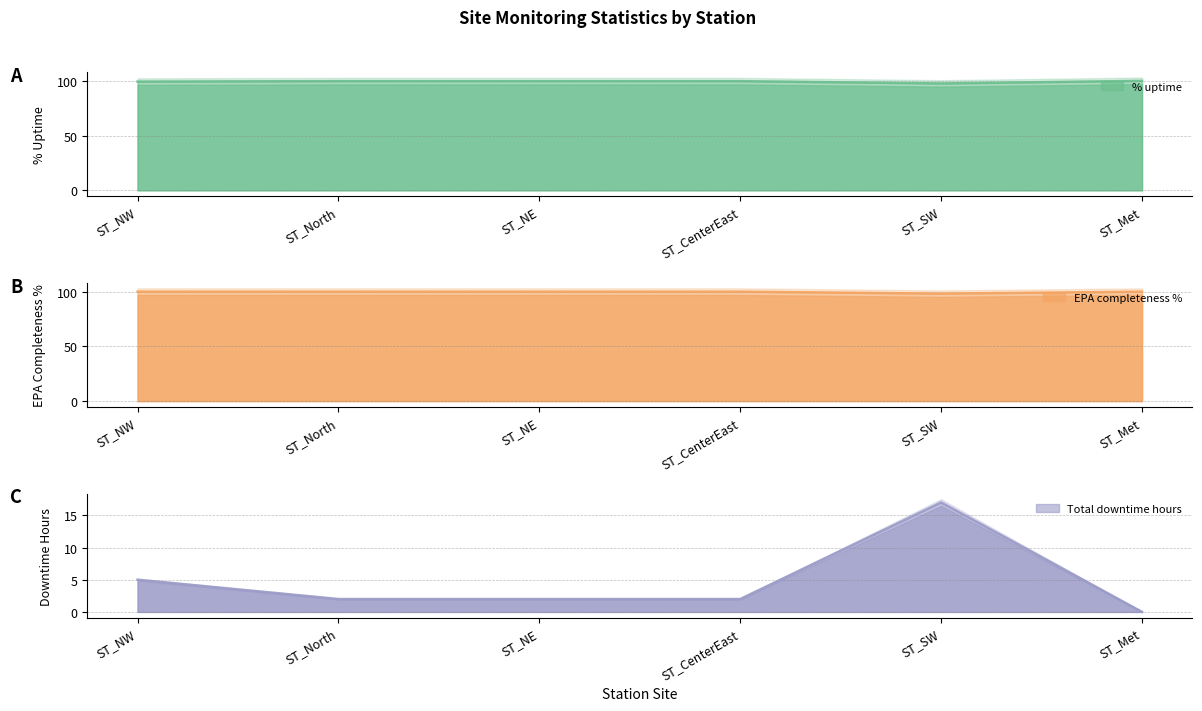

At which label does Total downtime hours reach its peak?

ST_SW